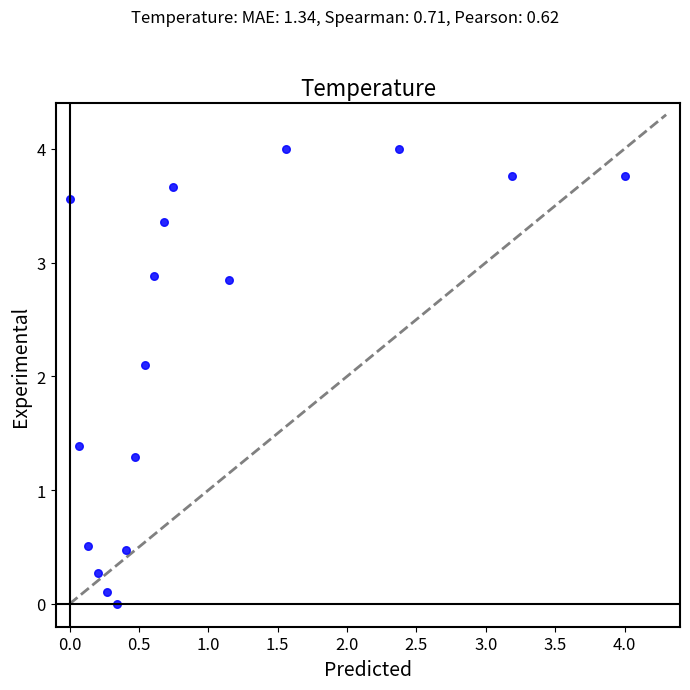

What Y value in the scatter plot is closest to 2?

2.1